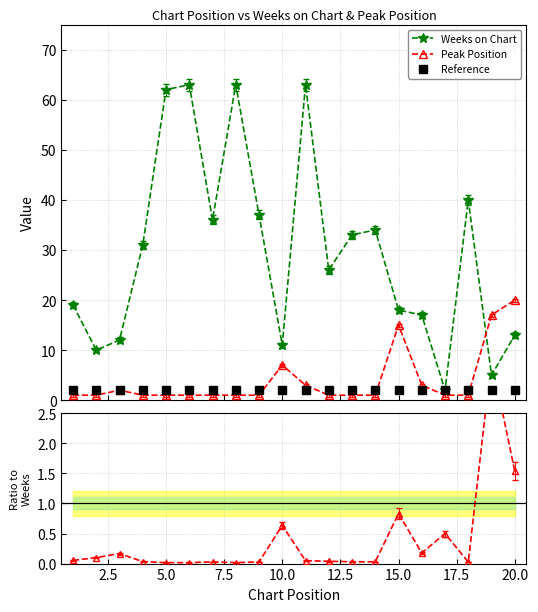

True or false: Peak Position and Ratio to Weeks on Chart intersect in this chart.

False